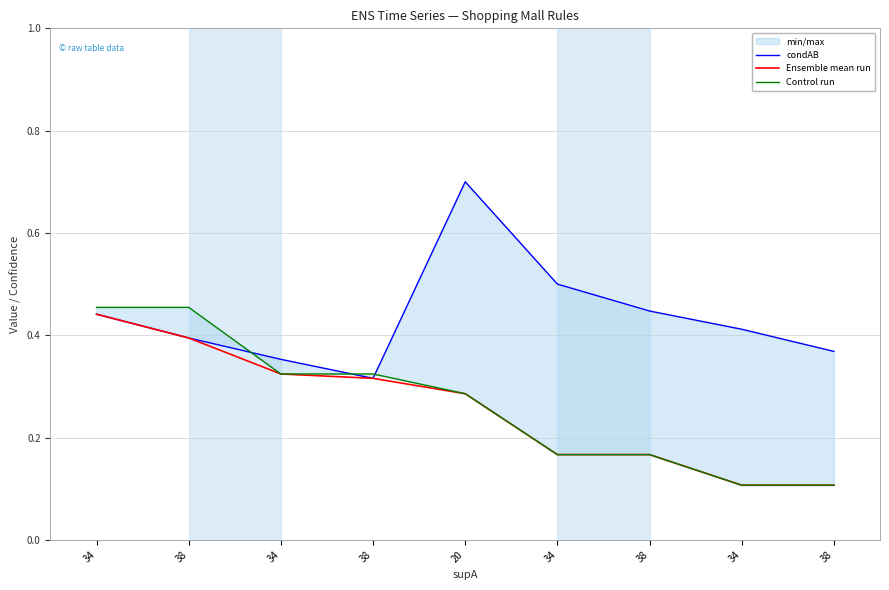

What is the approximate value of condAB at 34?

0.4